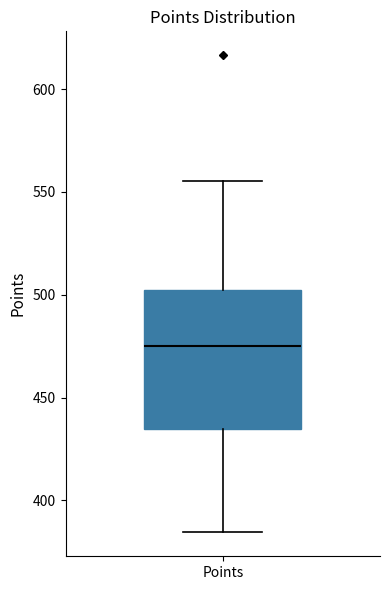

Transcribe this box plot: give where the median line is, the range the box spans, and where the two whiskers end, as read against the y-axis. The values are not printed on the chart, so give them approximately, as read against the axis.

median 475, box 435 to 500, whiskers 385 to 555